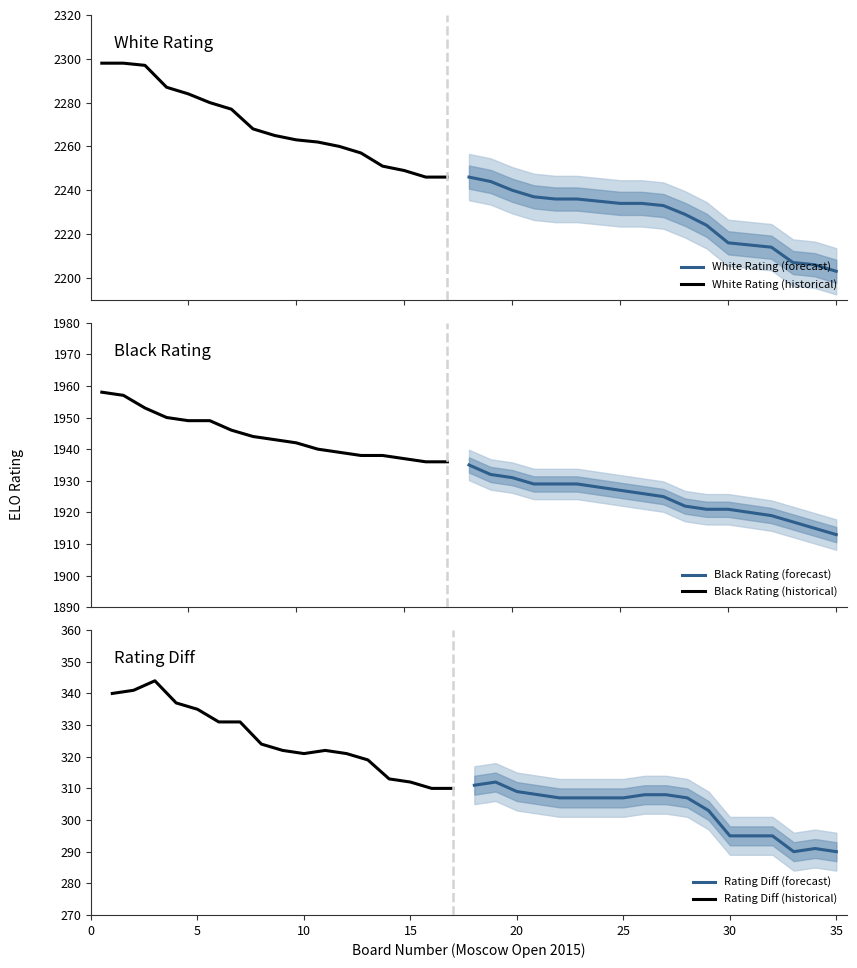

Reading left to right, transcribe all the data shown in this chart.

White Rating: 1=2298	2=2298	3=2297	4=2287	5=2284	6=2280	7=2277	8=2268	9=2265	10=2263	11=2262	12=2260	13=2257	14=2251	15=2249	16=2246	17=2246	18=2246	19=2244	20=2240	21=2237	22=2236	23=2236	24=2235	25=2234	26=2234	27=2233	28=2229	29=2224	30=2216	31=2215	32=2214	33=2207	34=2206	35=2203
Black Rating: 1=1958	2=1957	3=1953	4=1950	5=1949	6=1949	7=1946	8=1944	9=1943	10=1942	11=1940	12=1939	13=1938	14=1938	15=1937	16=1936	17=1936	18=1935	19=1932	20=1931	21=1929	22=1929	23=1929	24=1928	25=1927	26=1926	27=1925	28=1922	29=1921	30=1921	31=1920	32=1919	33=1917	34=1915	35=1913
Rating Diff: 1=340	2=341	3=344	4=337	5=335	6=331	7=331	8=324	9=322	10=321	11=322	12=321	13=319	14=313	15=312	16=310	17=310	18=311	19=312	20=309	21=308	22=307	23=307	24=307	25=307	26=308	27=308	28=307	29=303	30=295	31=295	32=295	33=290	34=291	35=290